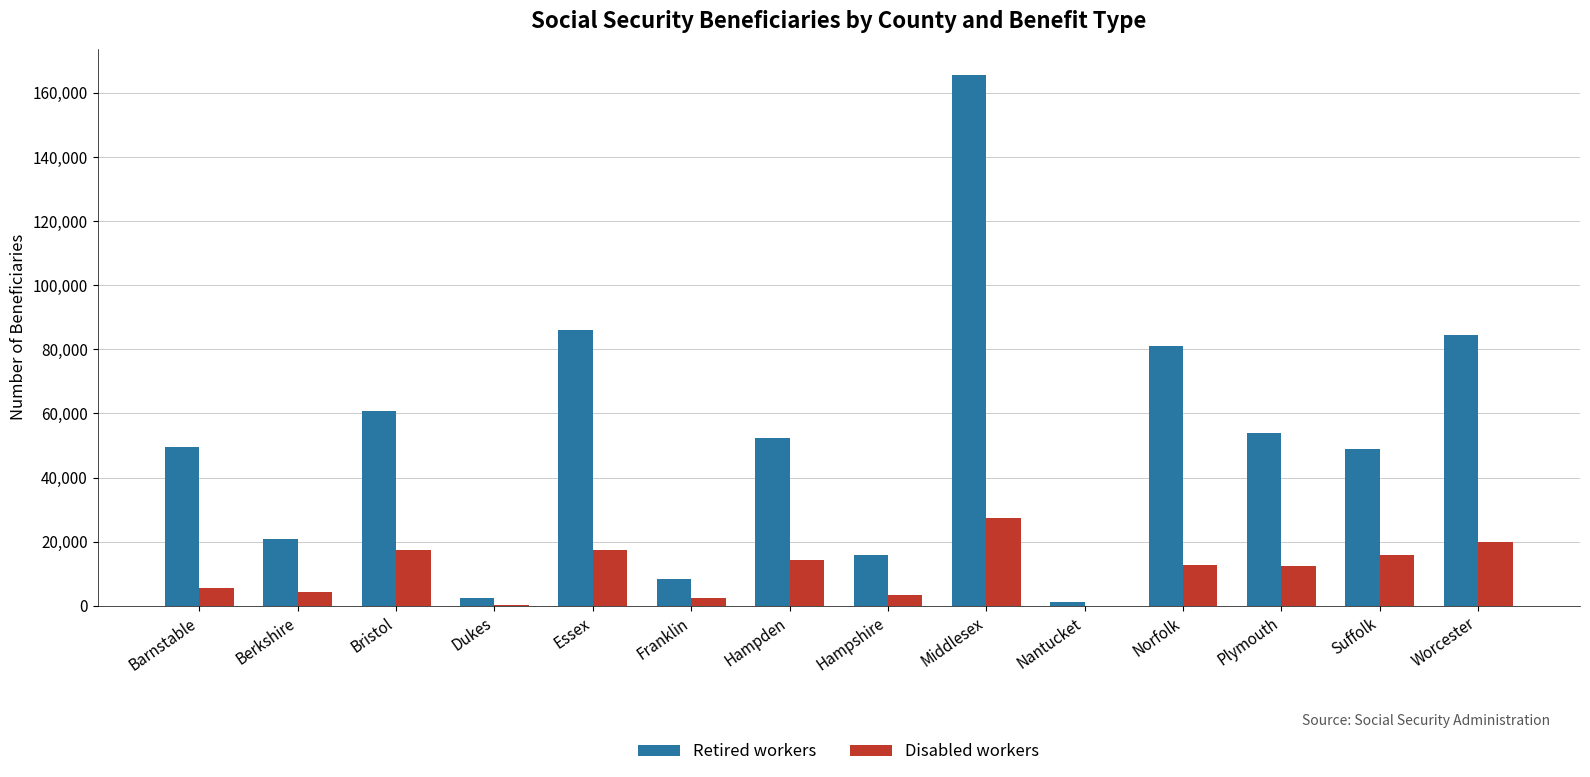

Is it true that Disabled workers equals 12676 at Norfolk?

True